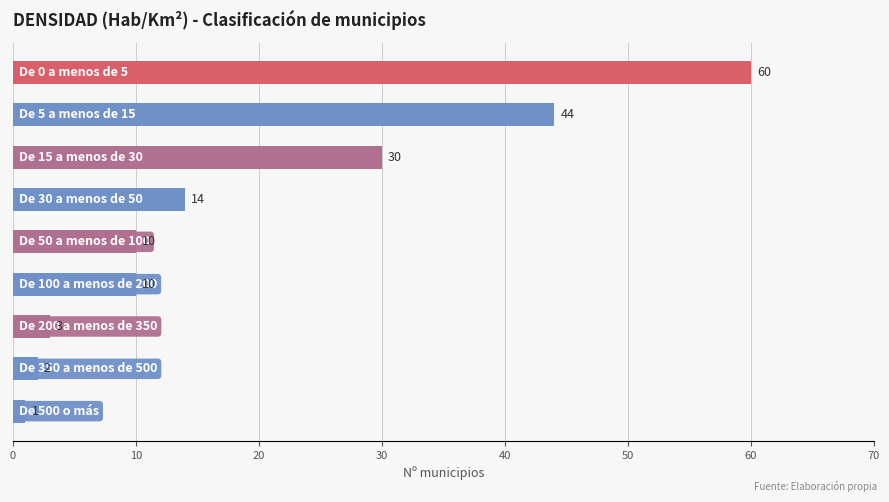

What is the value of the 6th bar from the top?

10